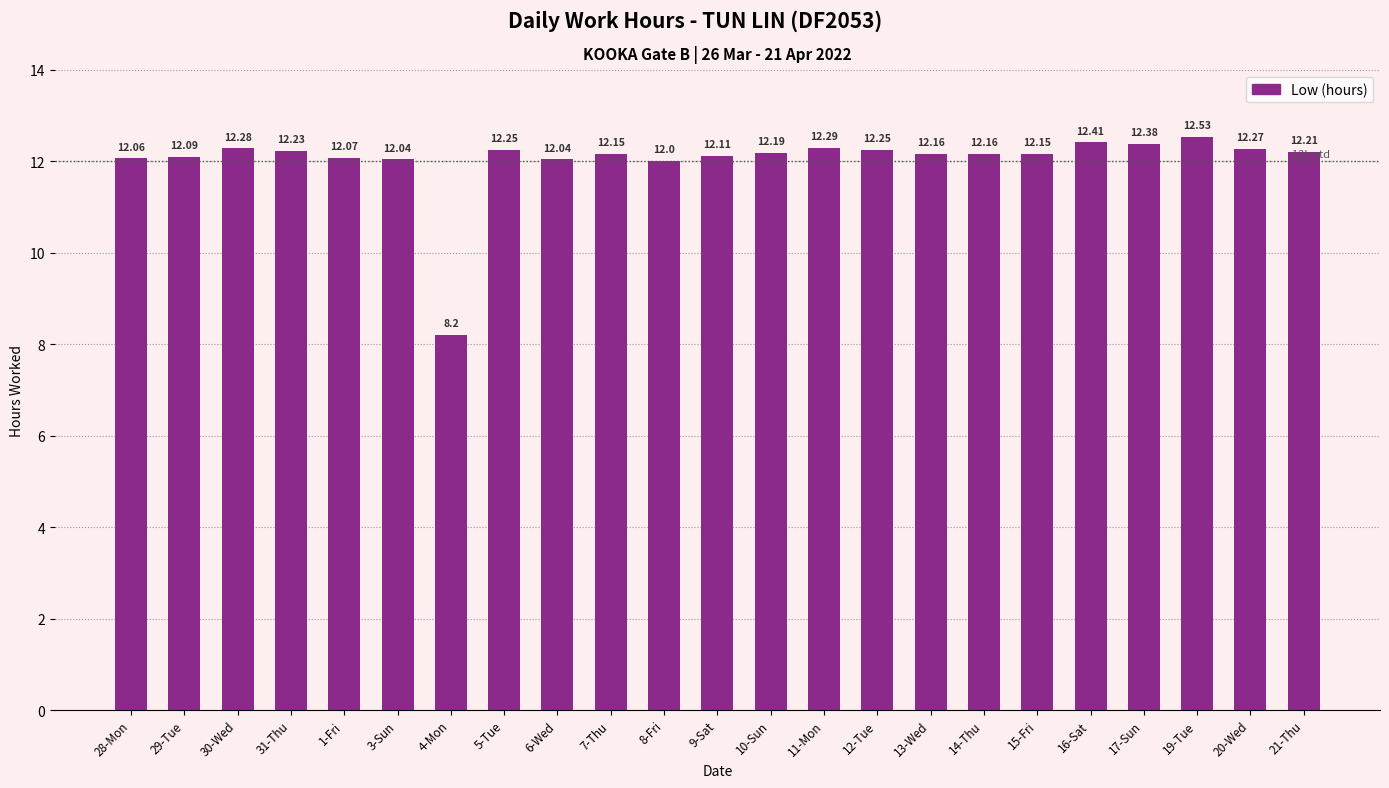

Which category has the lowest value across all series?

4-Mon